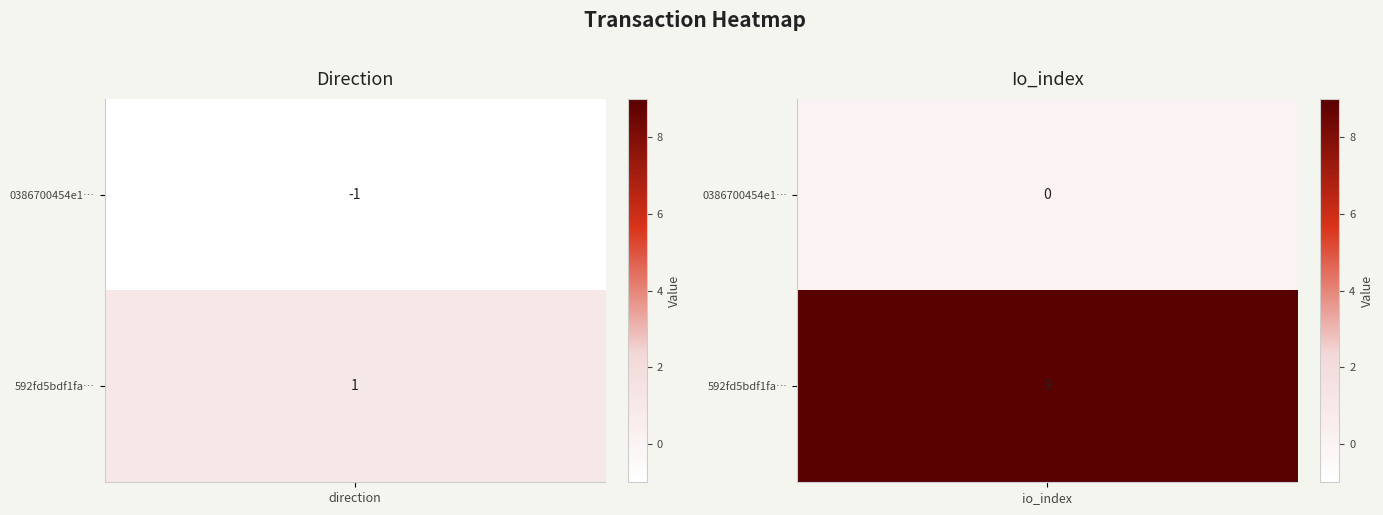

Is the value of 592fd5bdf1fac231188d3bc30c25ccac325ccc0 at 0 greater than the value of 0386700454e1dcc5a24832dccff62476bb2837c at 0?

Yes